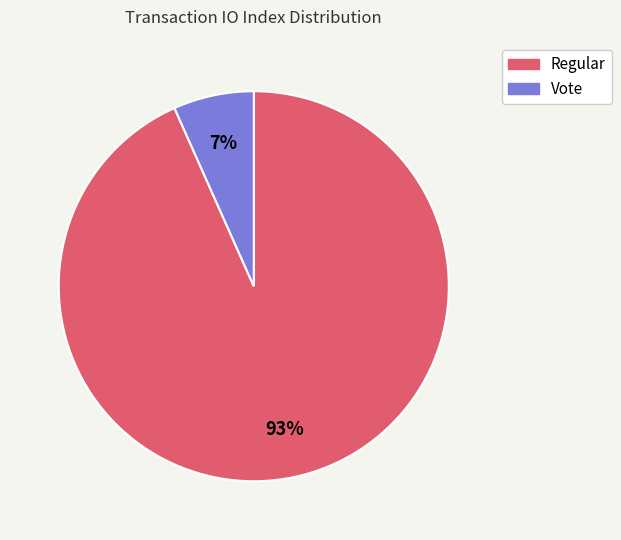

What is the smallest slice in the pie chart?

Vote